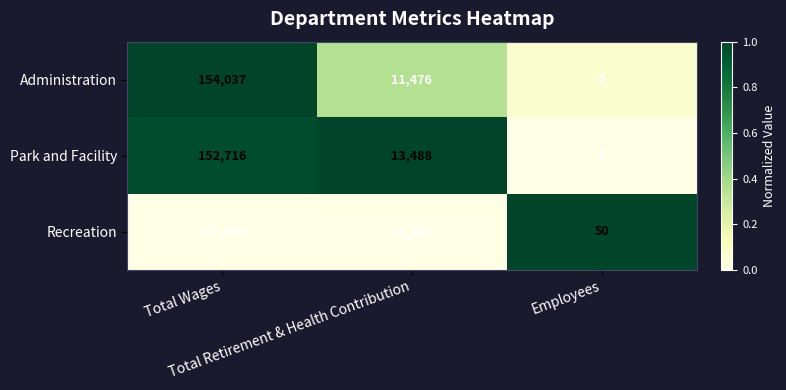

What is the difference between the maximum and minimum values in the Administration series?

154028